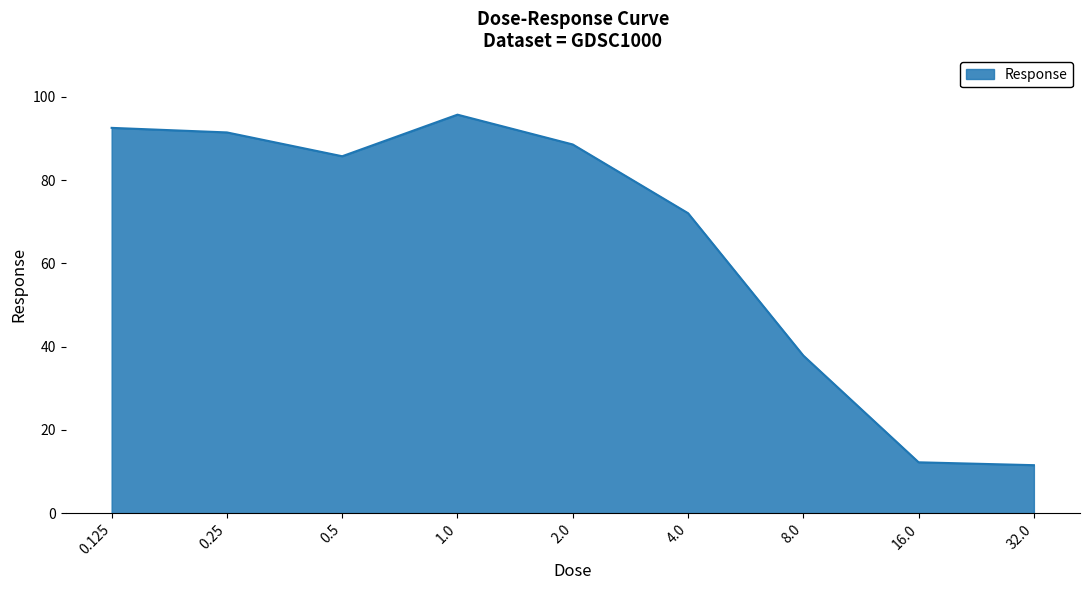

Which has a higher value, 2.0 or 1.0?

1.0